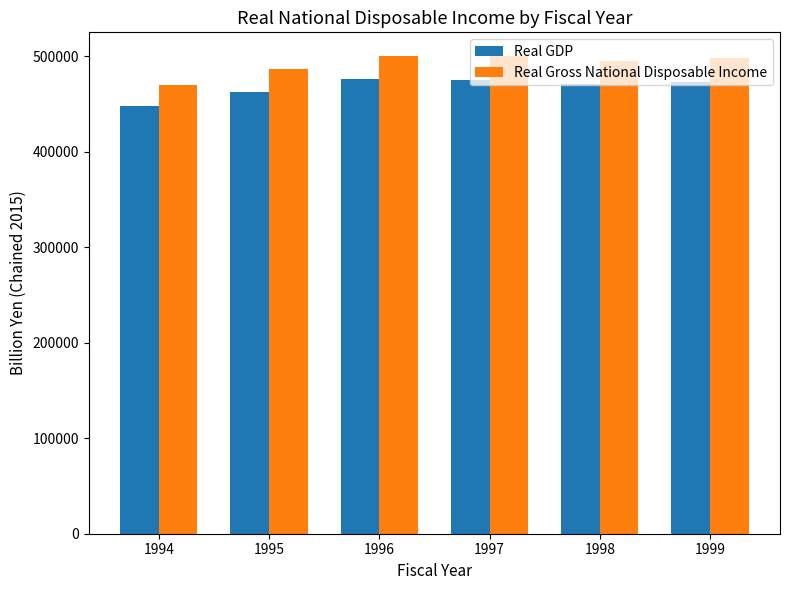

What is the value of the Real Gross National Disposable Income bar at the 1st from the left?

469959.0